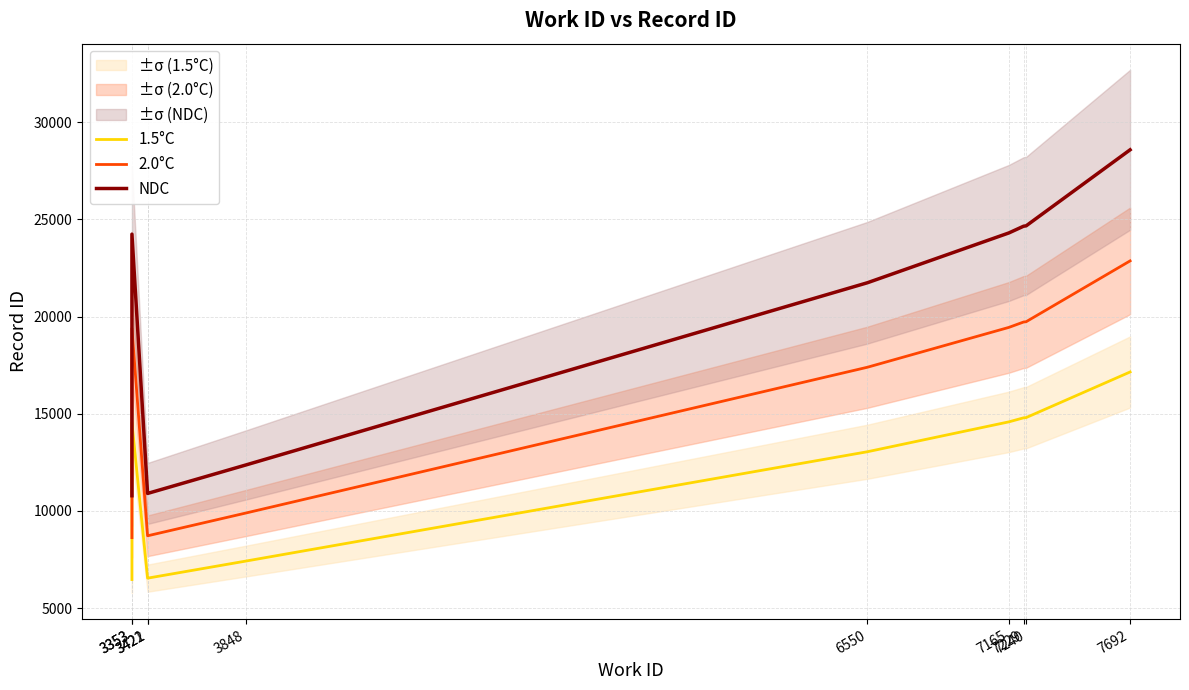

True or false: 2.0°C and NDC cross at least once.

False